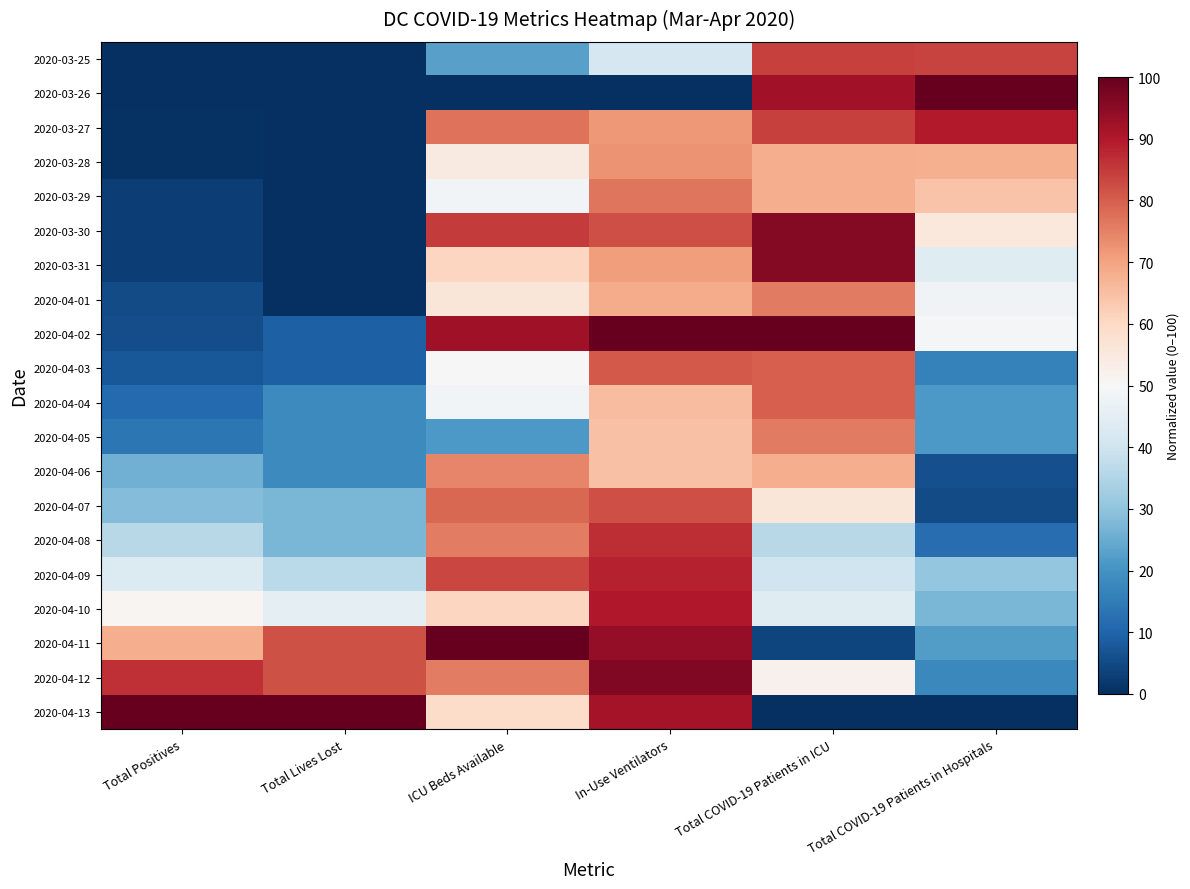

Which has a higher value, Total COVID-19 Patients in Hospitals or Total COVID-19 Patients in ICU?

Total COVID-19 Patients in ICU